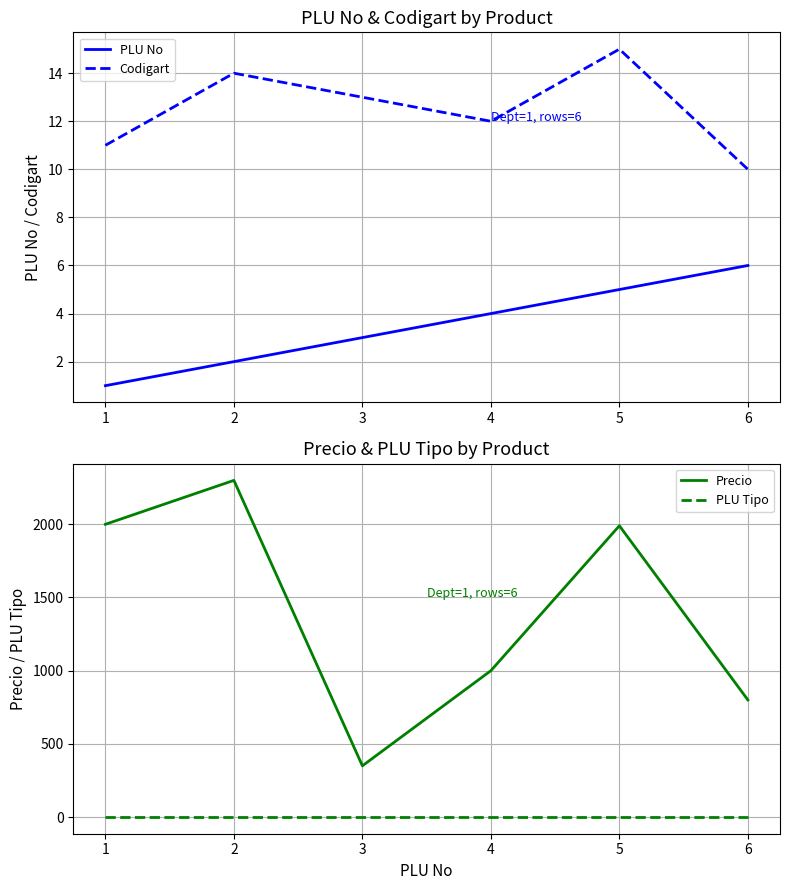

What are all the series names shown in the legend?

PLU No, Codigart, Precio, PLU Tipo